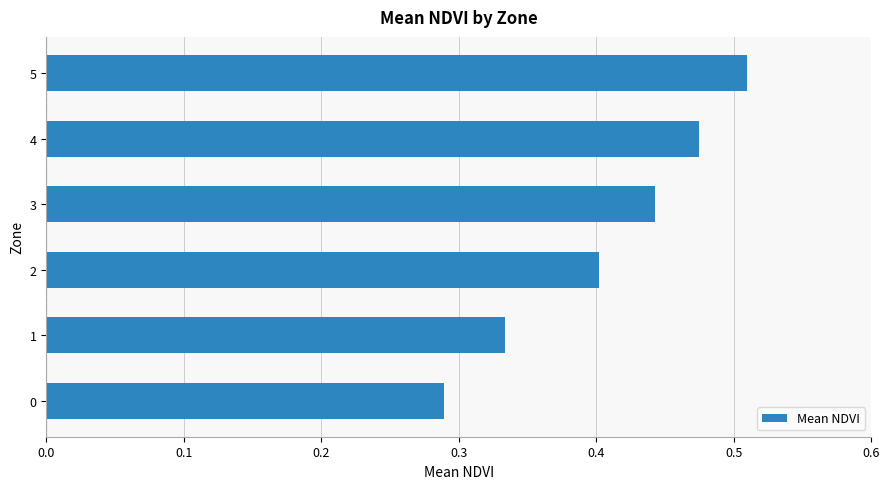

Are the bars horizontal?

Yes